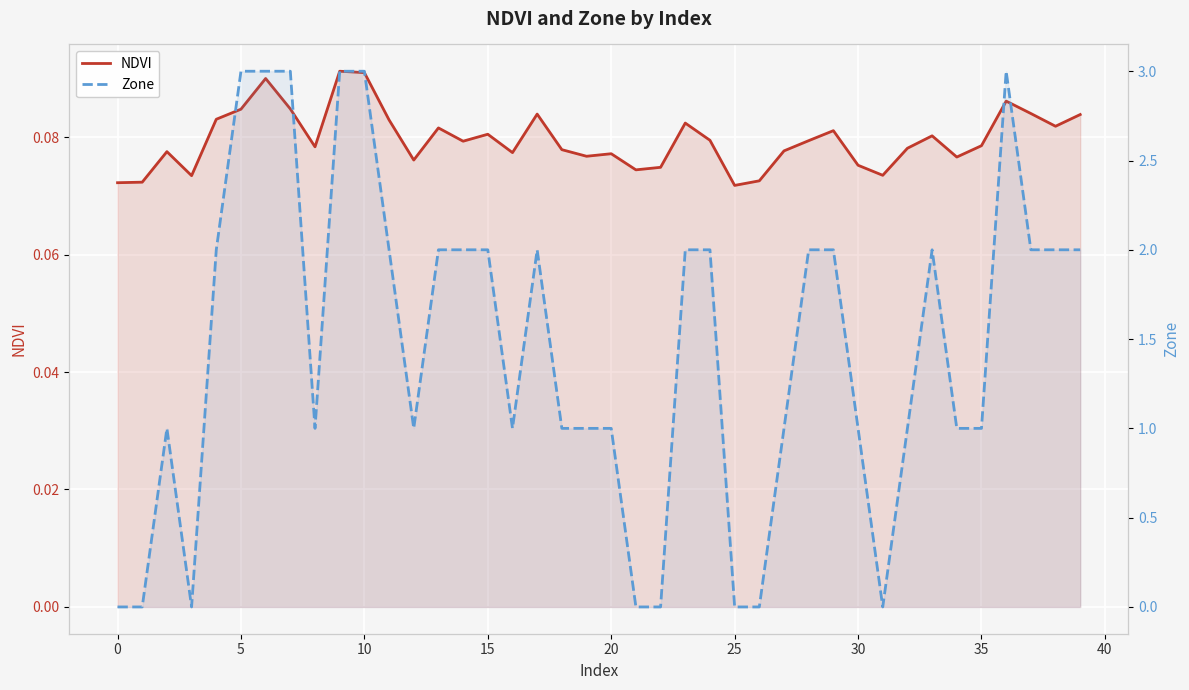

Which has a higher value, 30 or 12?

12